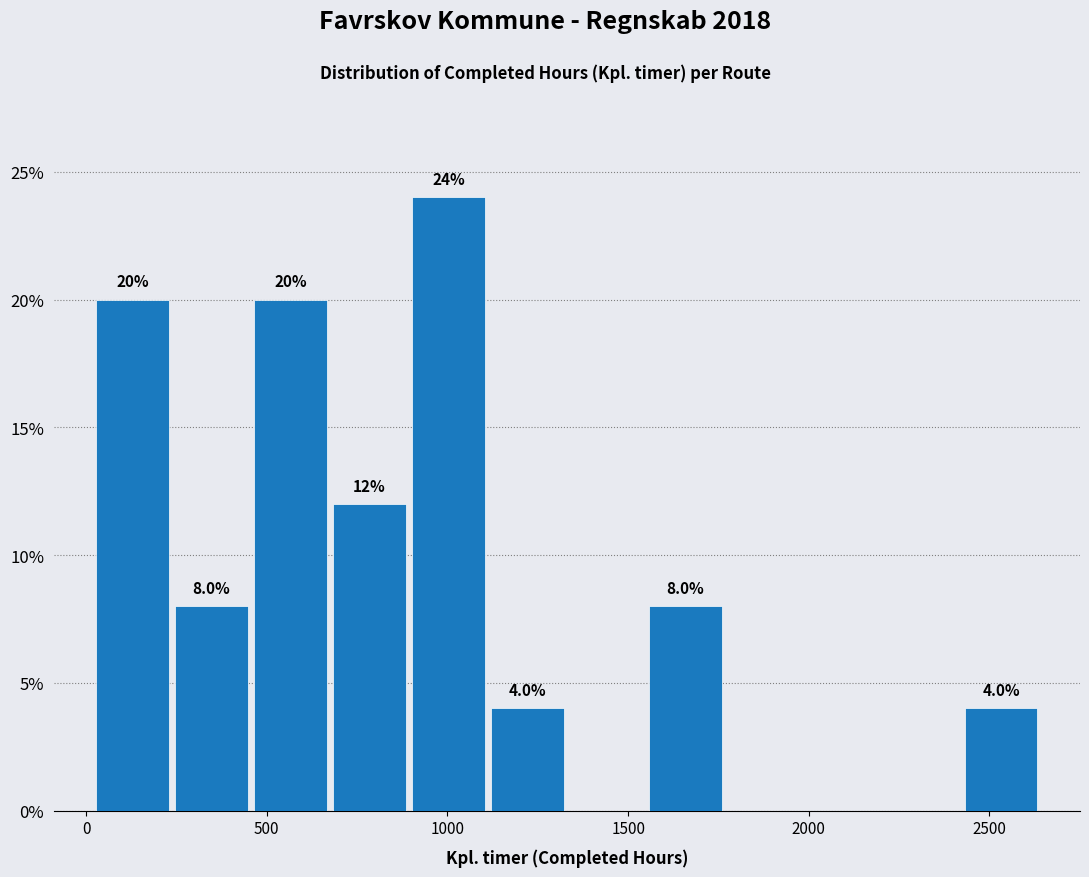

Over which range of the x-axis is the bar tallest?

900 to 1100